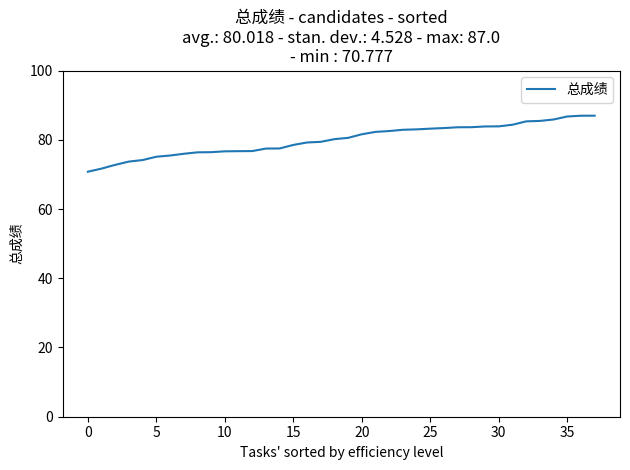

What is the difference between the maximum and minimum values?

16.2